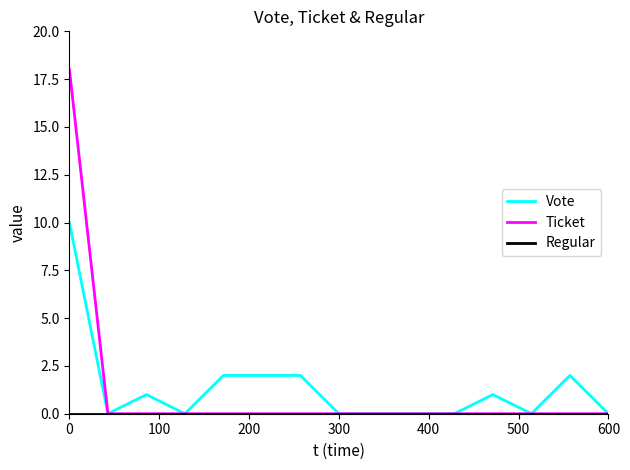

How many lines are shown in the chart?

3